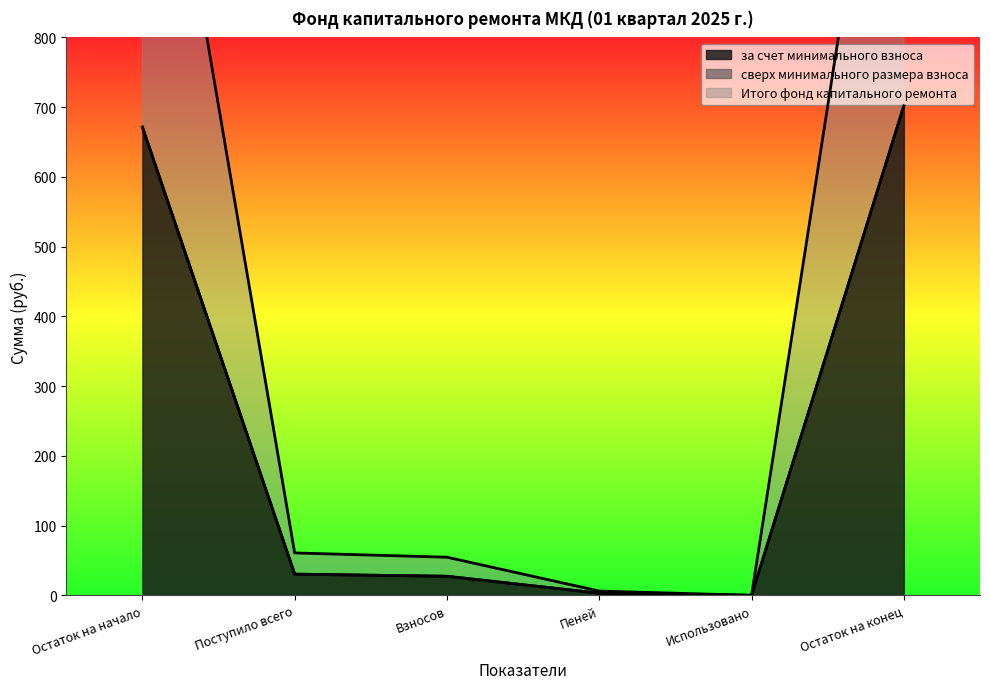

True or false: Итого фонд капитального ремонта and за счет минимального взноса intersect in this chart.

False